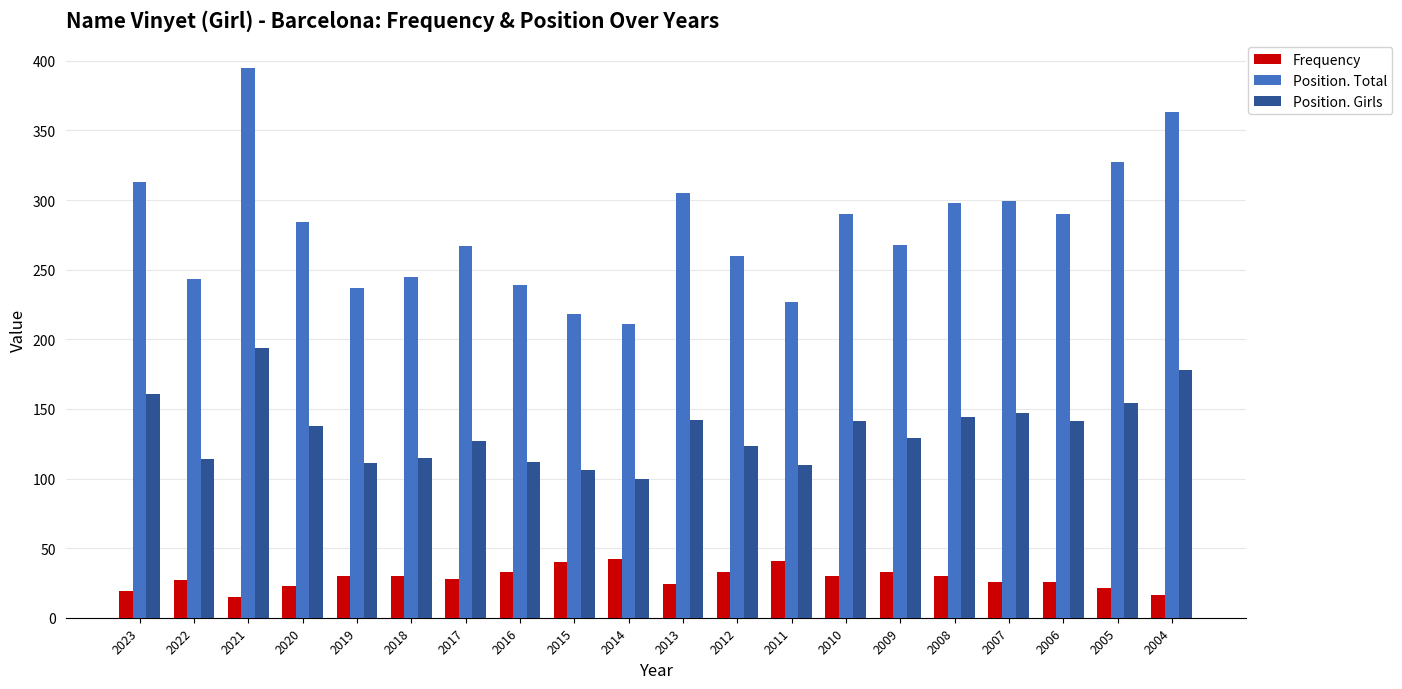

What is the value of the Frequency bar at the 13th from the left?

41